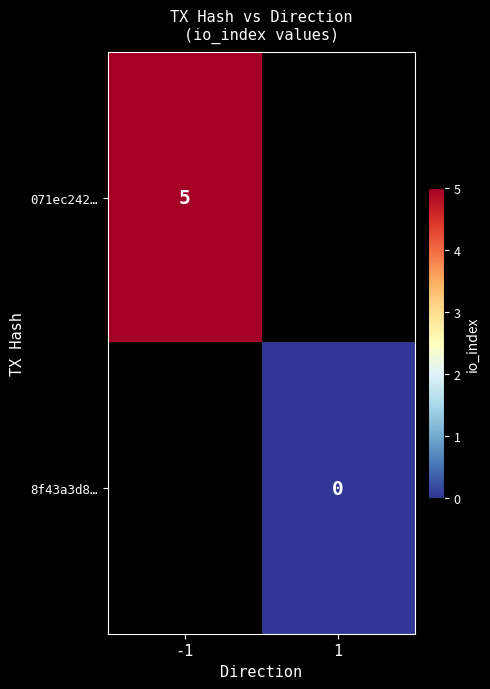

At how many categories does at least one series exceed 1?

1